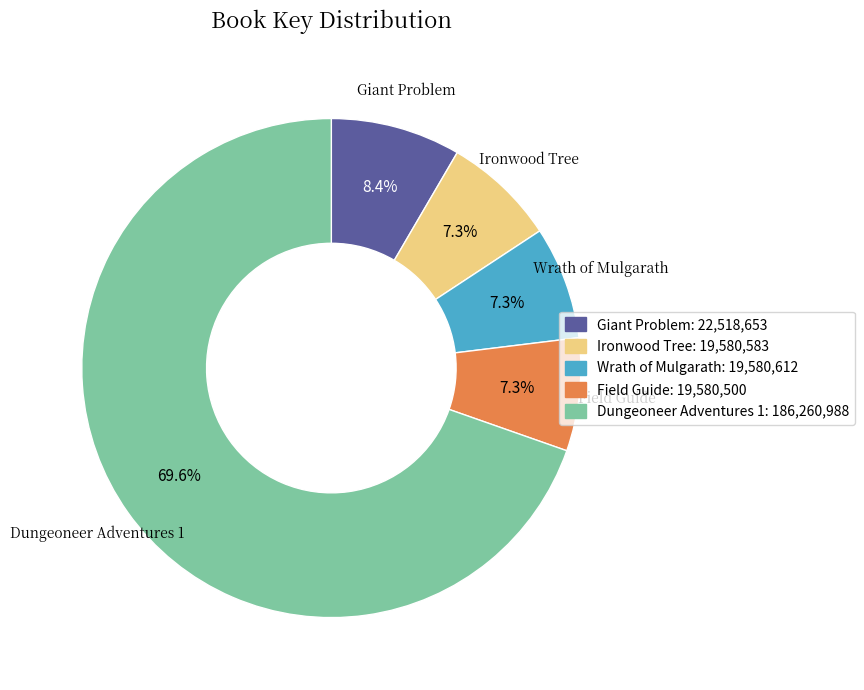

Is there a majority slice in this chart?

Yes